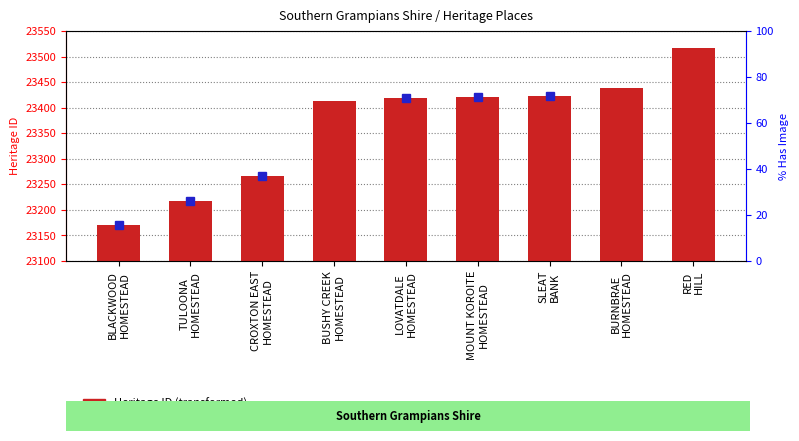

Does the chart contain any negative values?

No